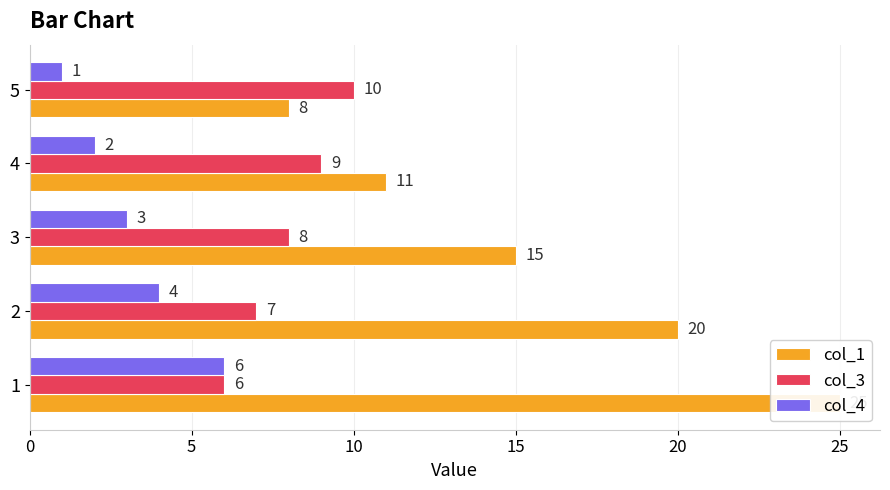

Does the chart contain stacked bars?

No